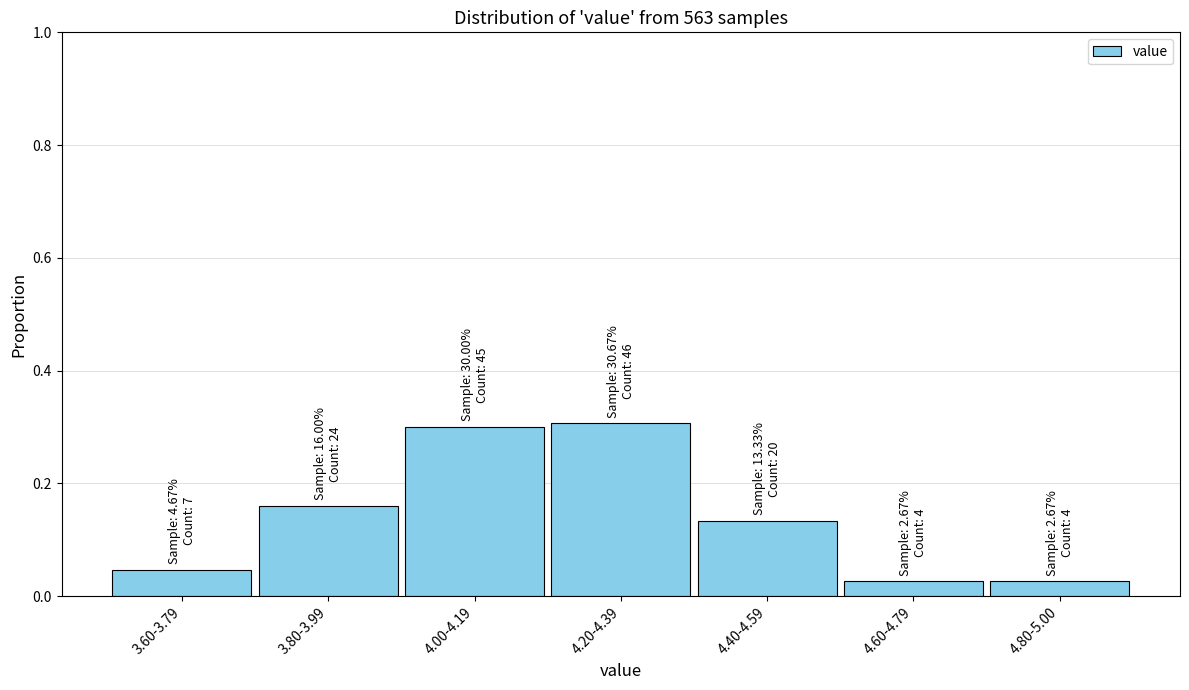

Is it true that the value at 4.40-4.59 is 0.2?

False